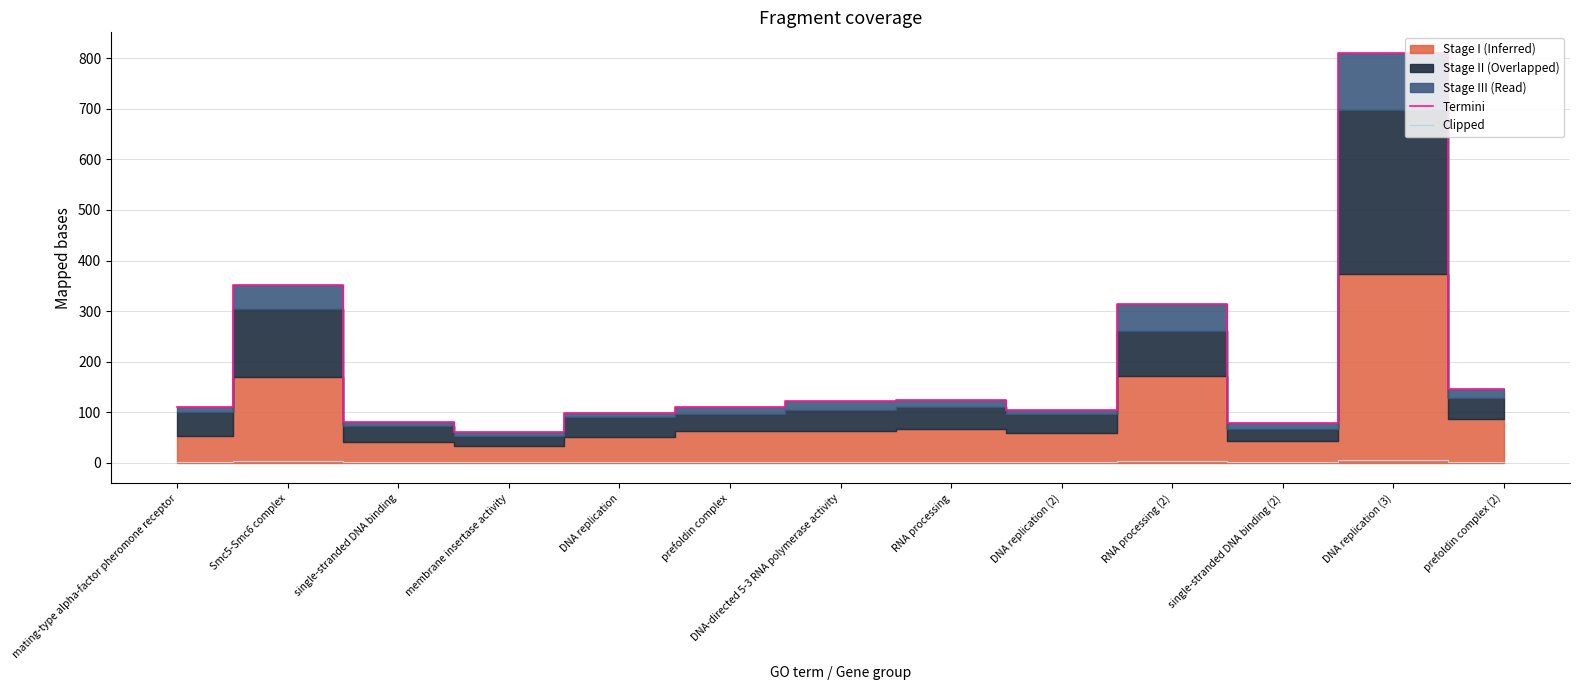

Reading left to right, transcribe all the data shown in this chart.

Termini: 109.7	351.5	80.8	61.1	98.5	110.9	121.4	124.6	104.8	313.9	79.3	810.7	146.8
Clipped: 1.4	3.3	1.3	1.4	1.4	1.7	1.9	1.7	1.4	3.7	1.6	6.6	1.9